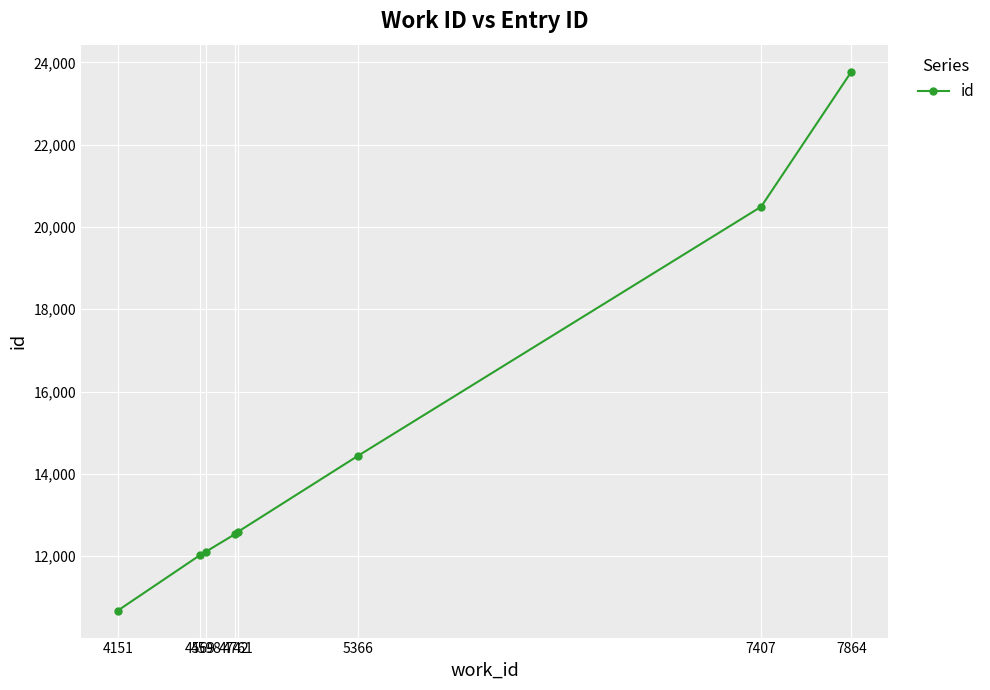

What is the value of the 1st point from the left?

10675